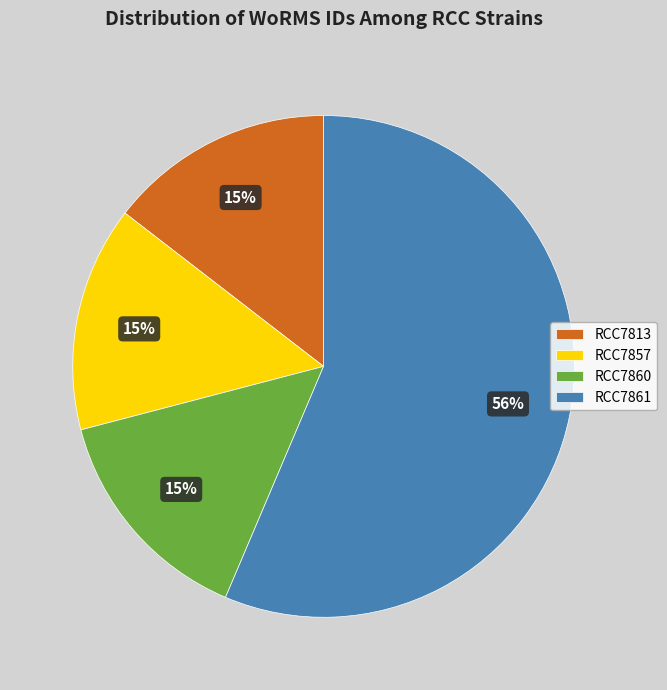

To the nearest percent, what is the average slice percentage?

25%